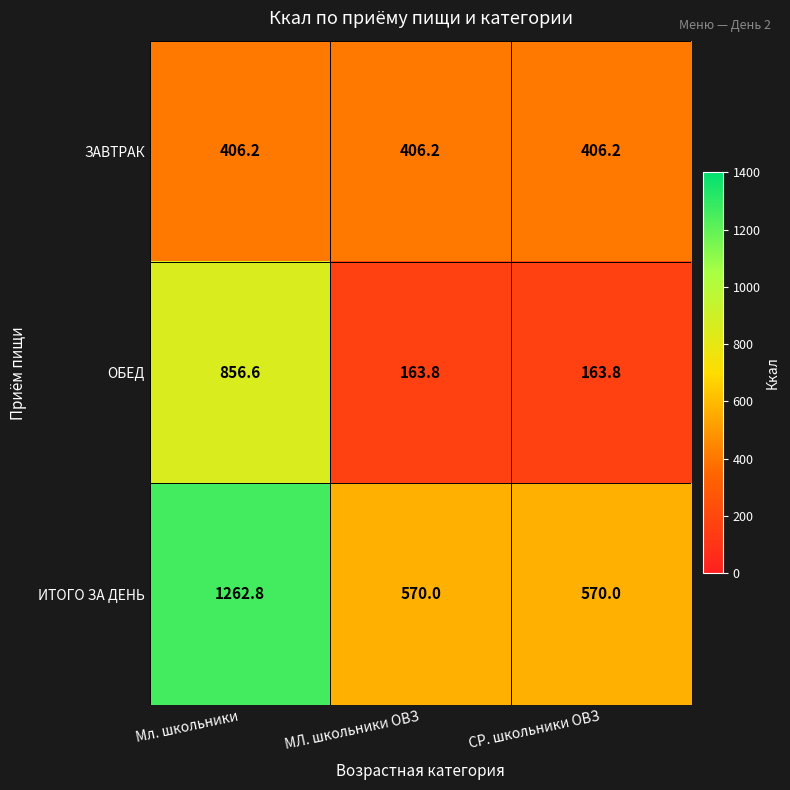

The value of ИТОГО ЗА ДЕНЬ at Мл. школьники is 1262.8. True or false?

True